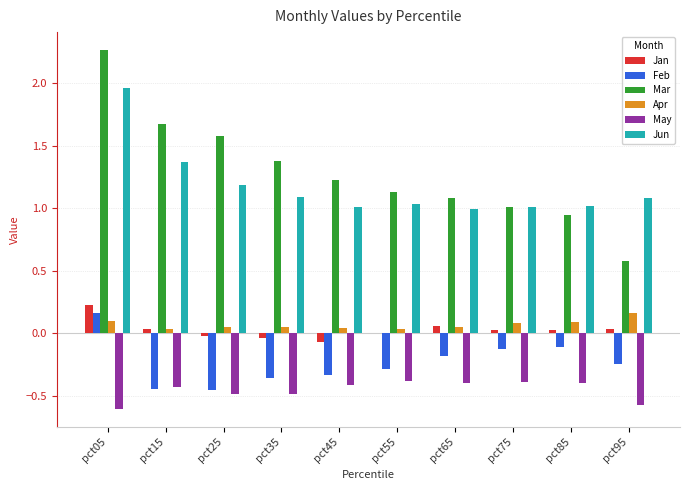

Which label corresponds to the largest value in the chart?

pct05